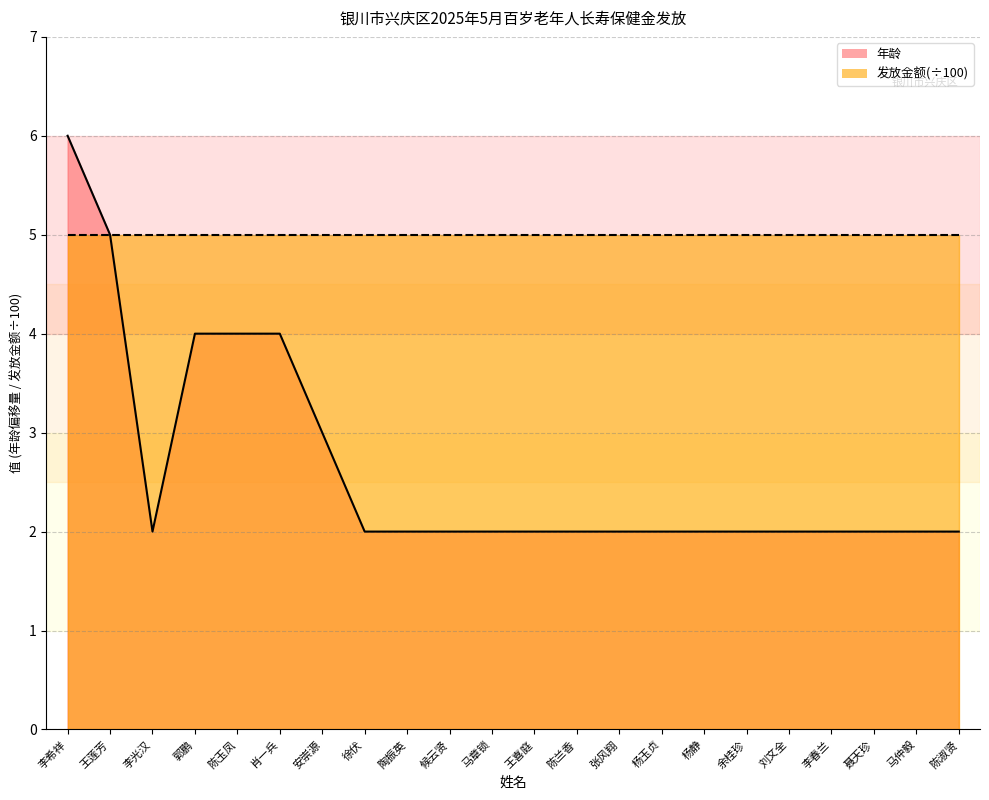

Read the value at 郭鹏.

4